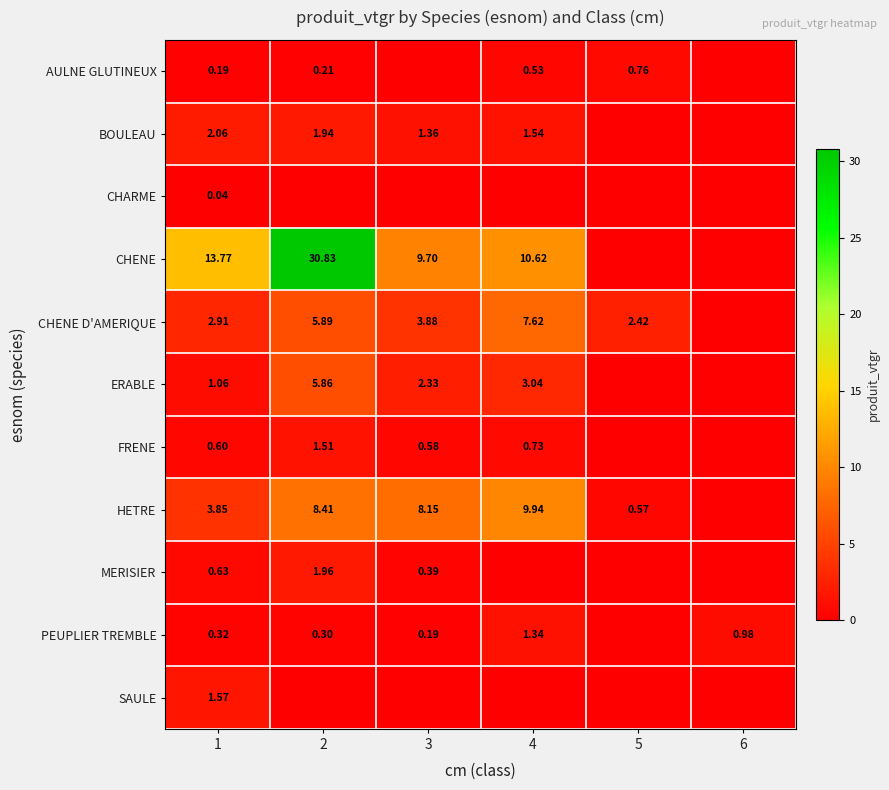

At 1, list the series in order from smallest to largest.

CHARME, AULNE GLUTINEUX, PEUPLIER TREMBLE, FRENE, MERISIER, ERABLE, SAULE, BOULEAU, CHENE D'AMERIQUE, HETRE, CHENE